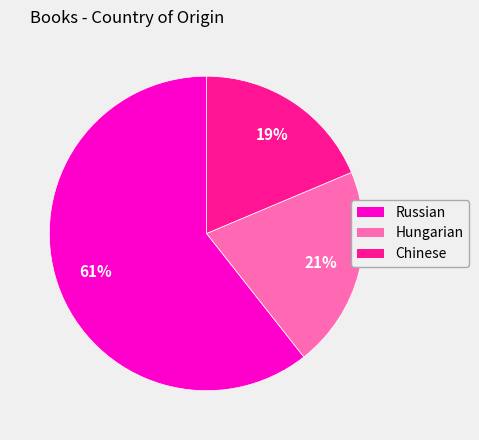

Is Russian the majority of the pie?

Yes